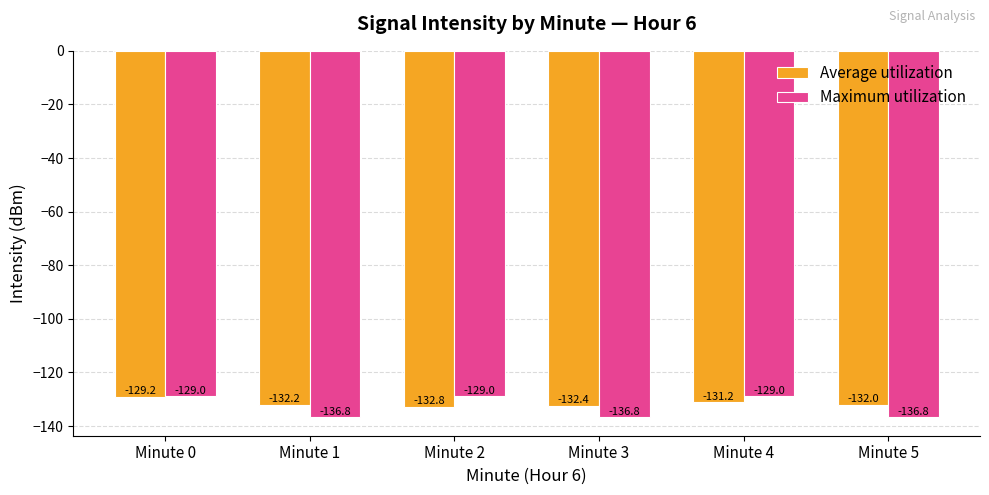

What is the lowest value of the Maximum utilization series?

-136.8